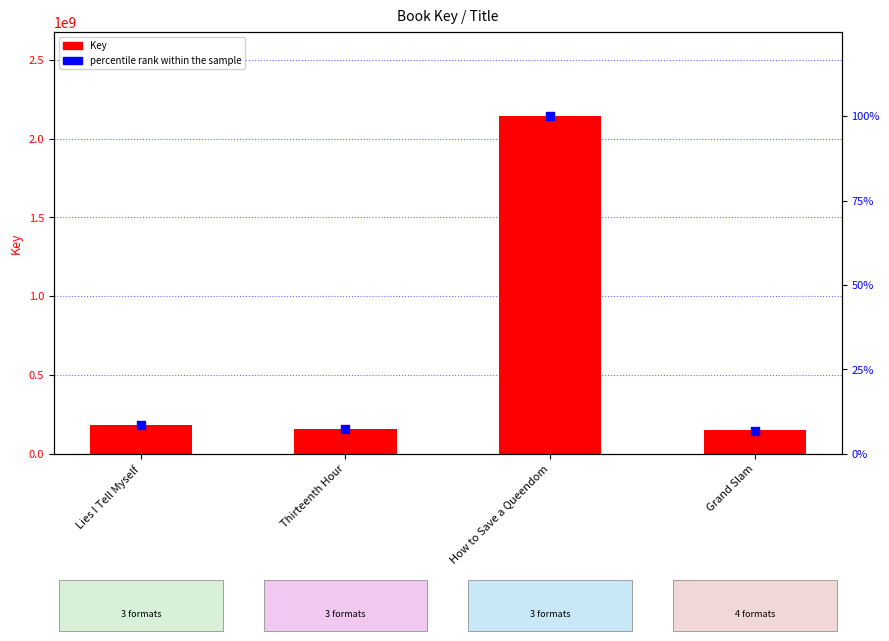

Which series has the largest Y range (max minus min)?

Key